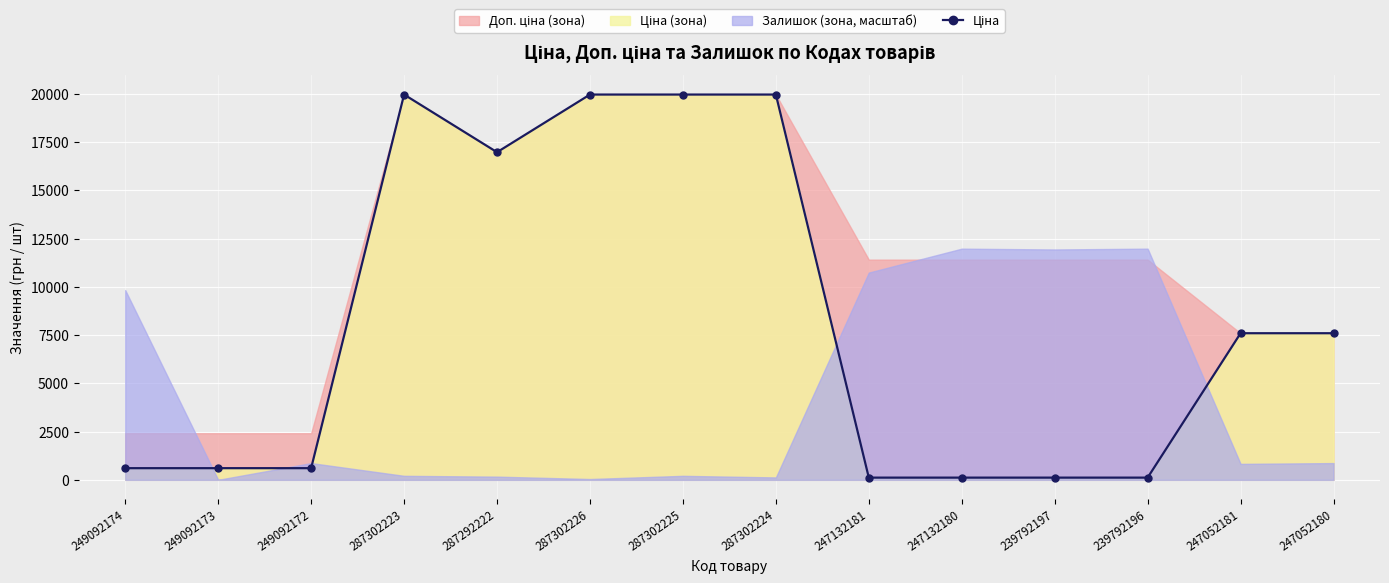

Between 287302224 and 247132180, which is larger?

287302224